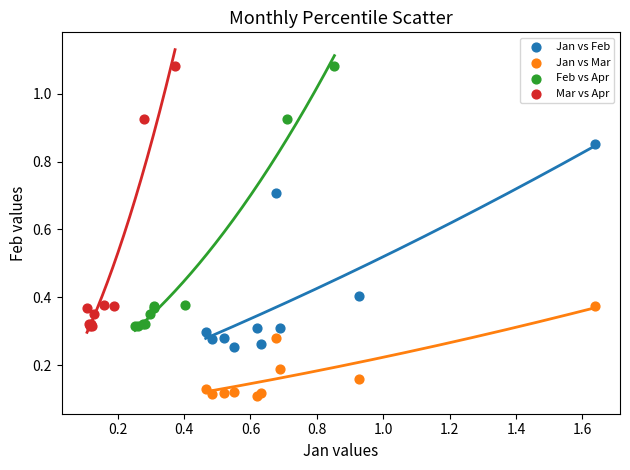

Which series reaches the minimum Y coordinate?

Jan vs Mar